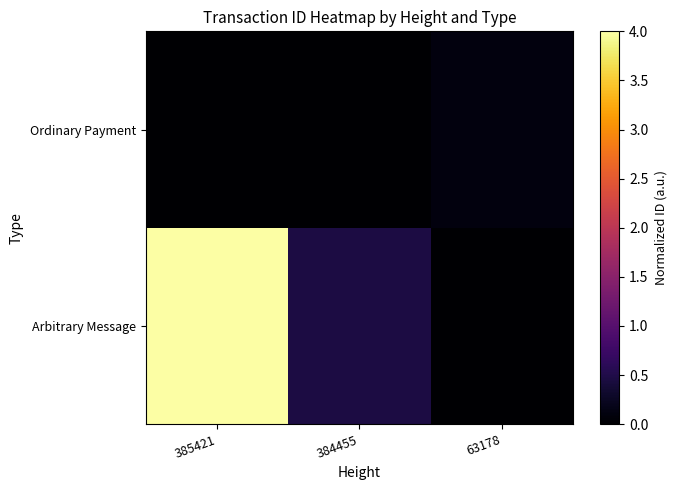

How many categories are shown in the chart?

3